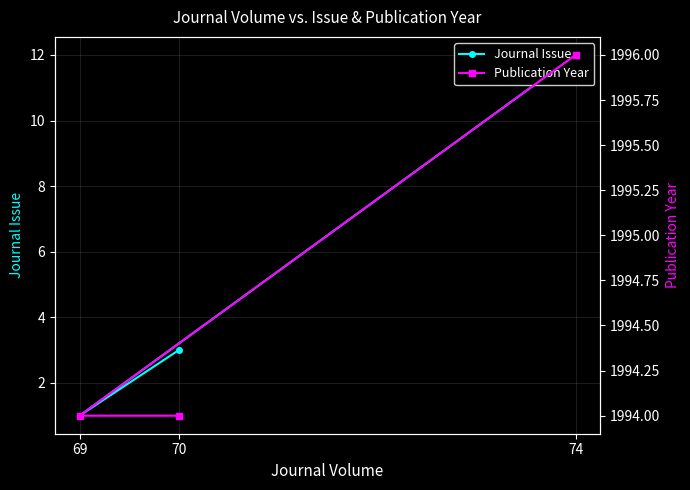

At 70, list the series in order from largest to smallest.

Publication Year, Journal Issue